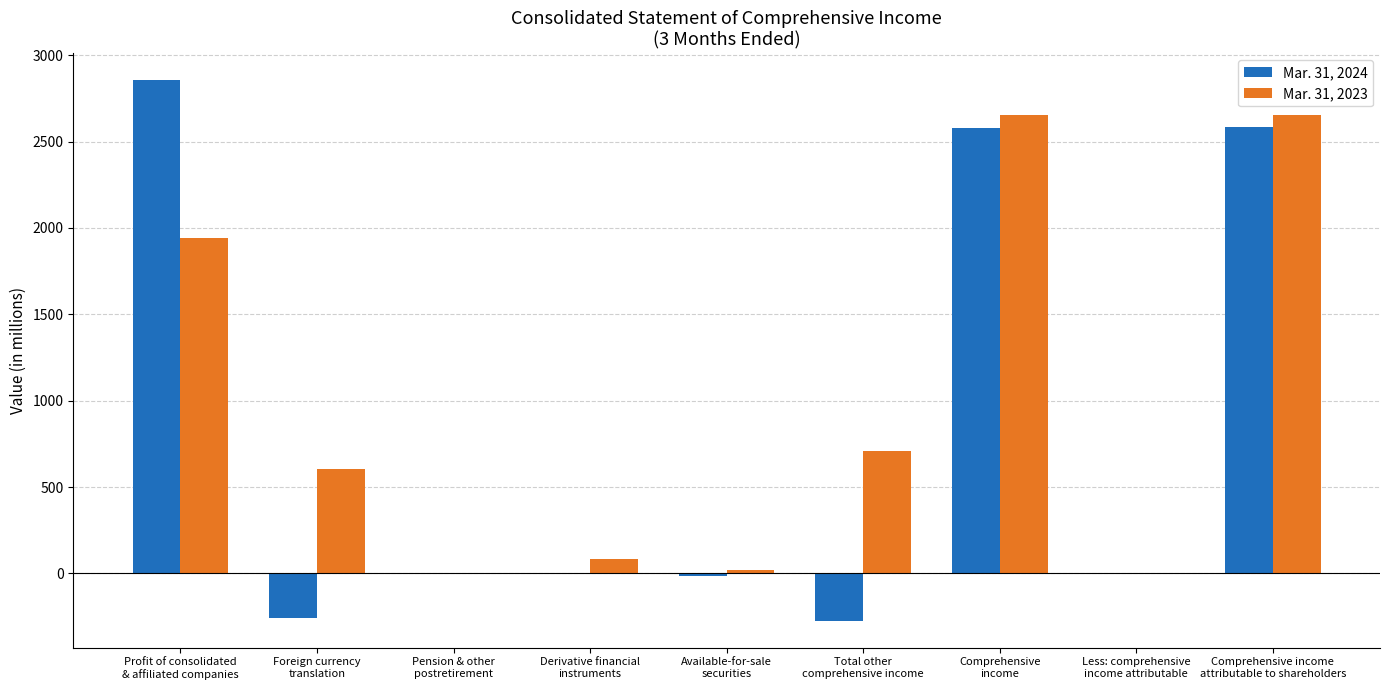

How many categories are shown in the chart?

9